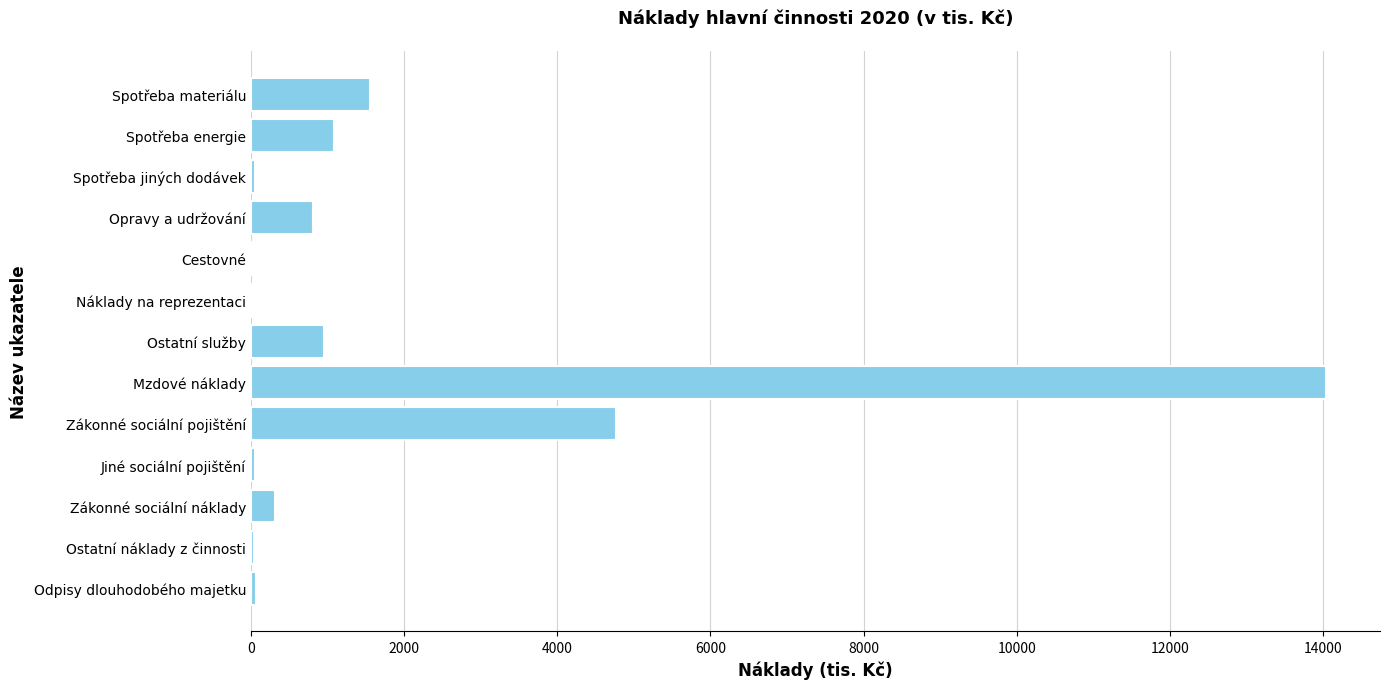

What is the maximum value shown in the chart?

14040